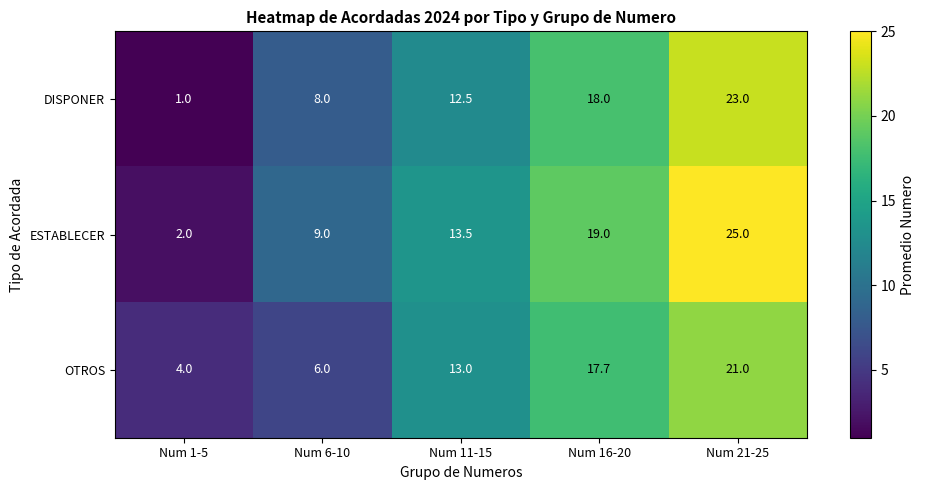

At which label is OTROS closest to 12?

Num 11-15